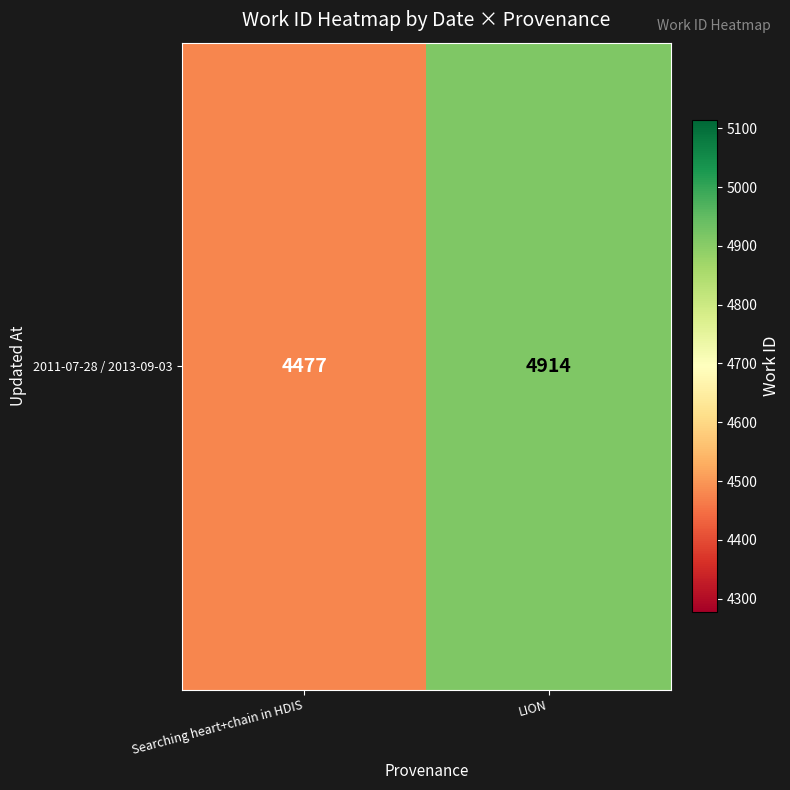

How many data points are less than 4914?

1